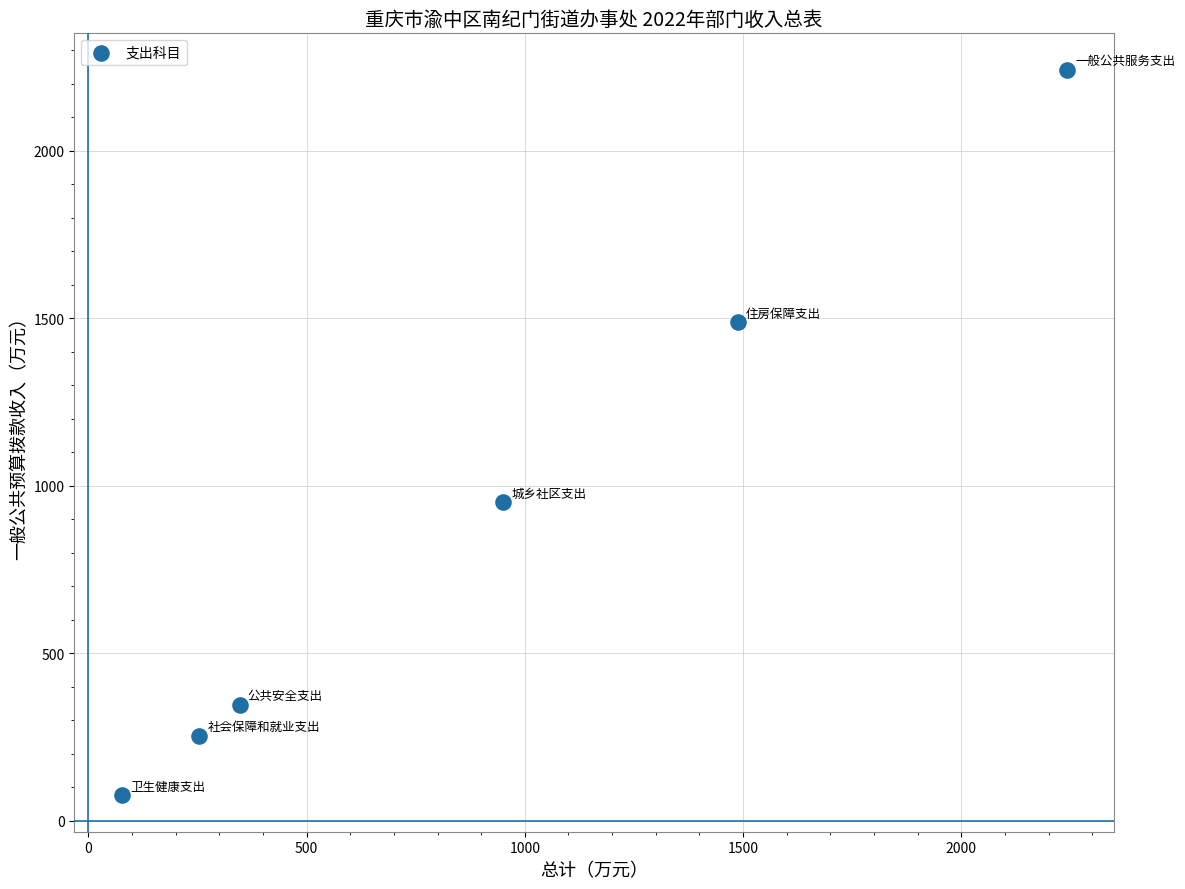

What Y value in the scatter plot is closest to 1158?

950.5